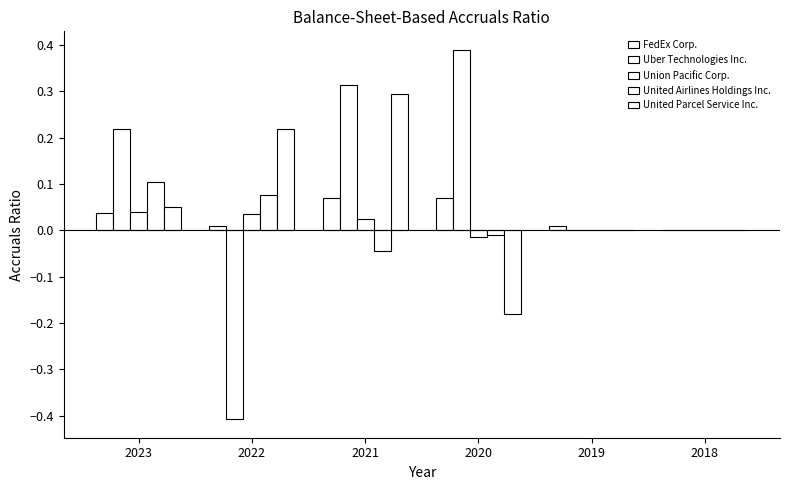

How many groups of bars are there?

6